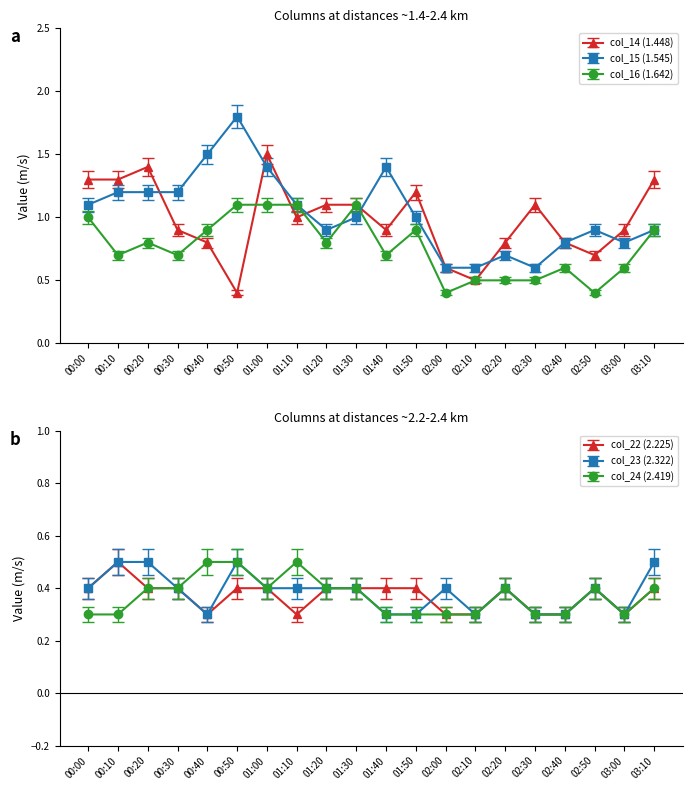

Does the chart have visible grid lines?

No